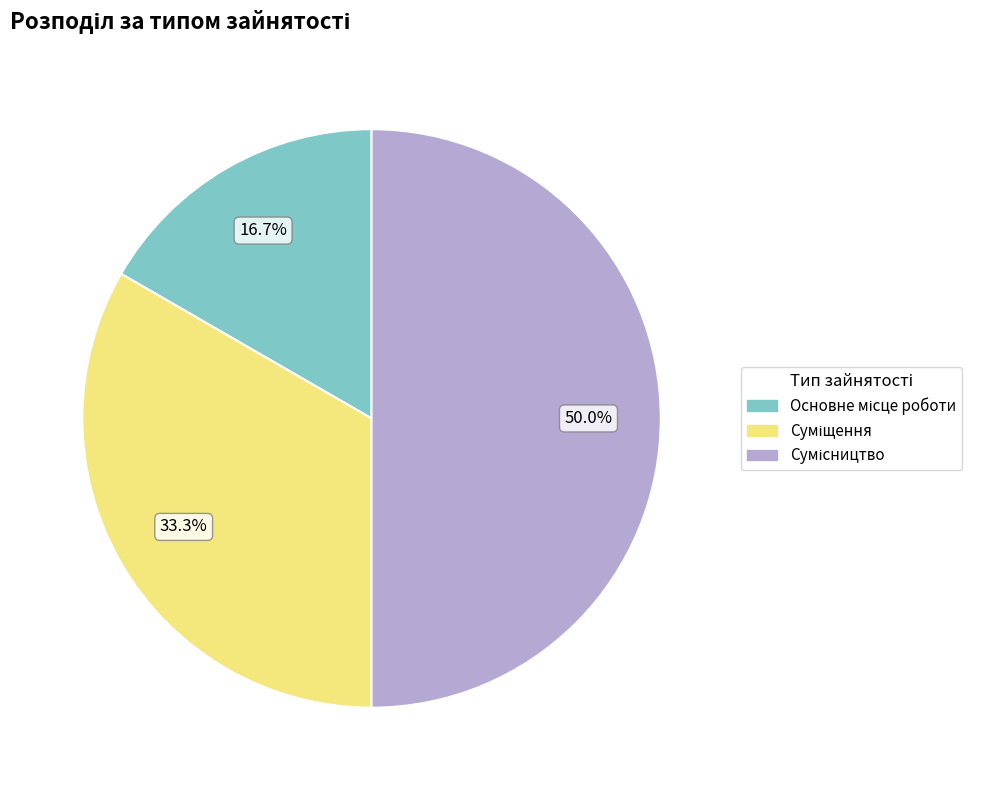

Count the number of slices in the pie.

3